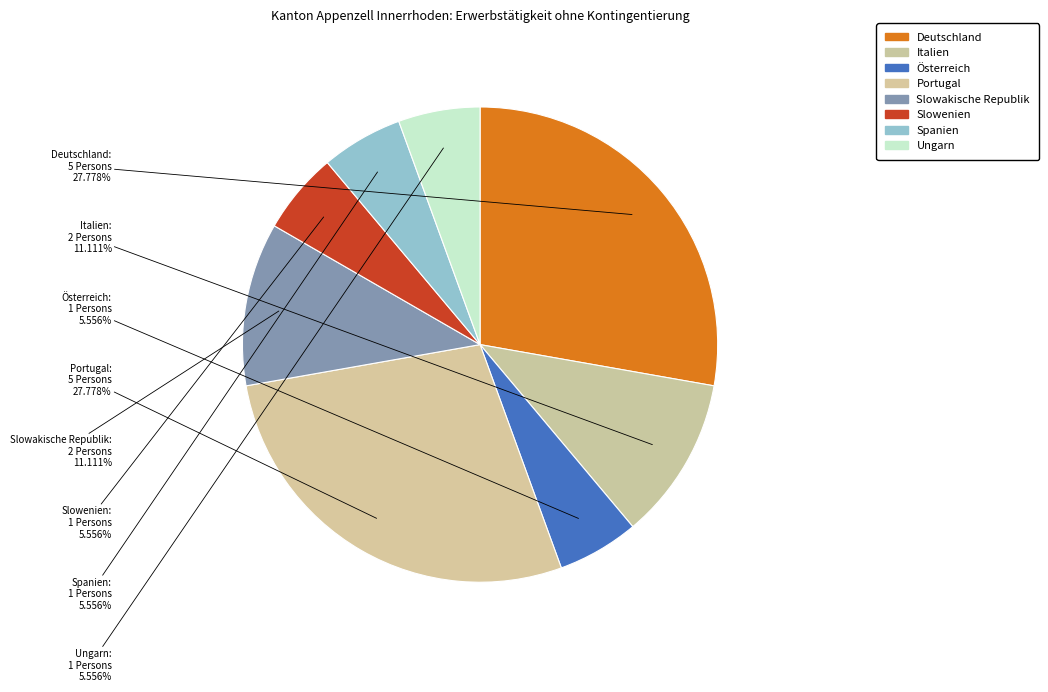

Is the sum of Spanien and Deutschland greater than half?

No